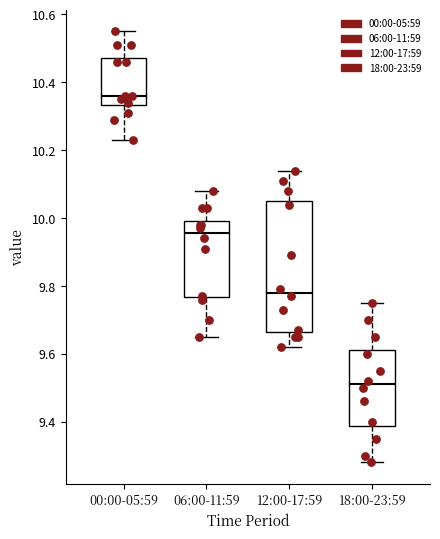

Where does the upper whisker of the box for 12:00-17:59 end on the y-axis? The values are not printed on the chart, so give them approximately, as read against the axis.

10.14